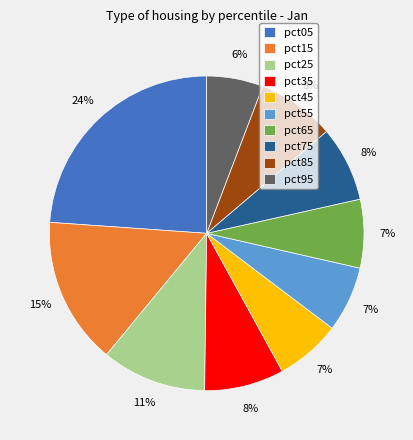

To the nearest percent, what is the difference between the largest and smallest slice percentages?

18%